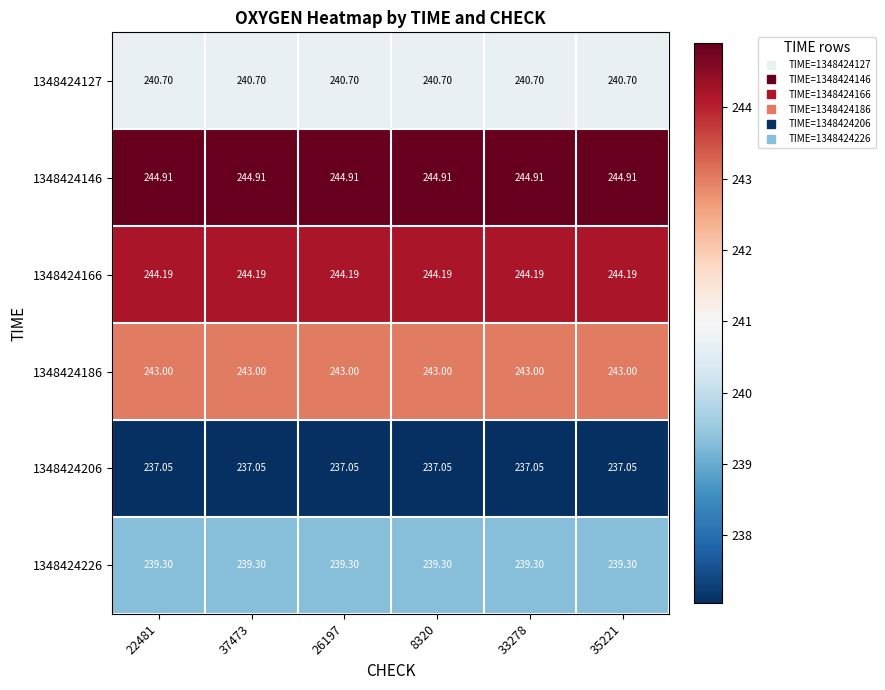

Is the value of 1348424146 at 8320 greater than the value of 1348424186 at 26197?

Yes